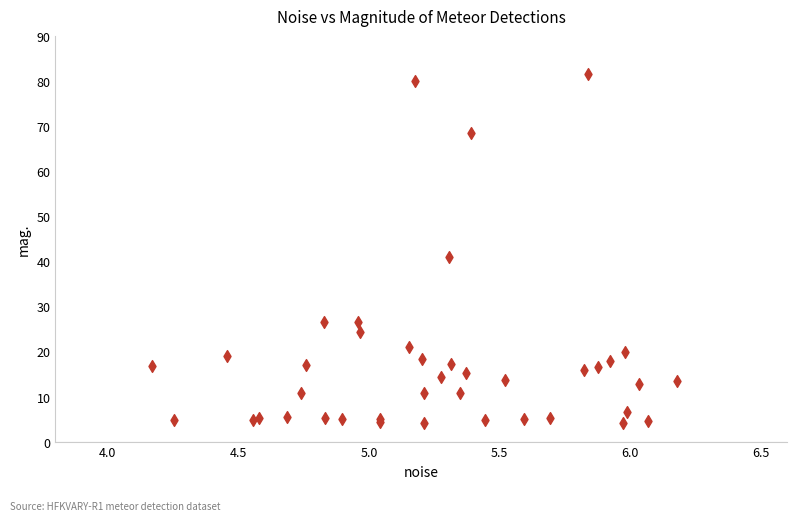

What Y value in the scatter plot is closest to 42?

40.9